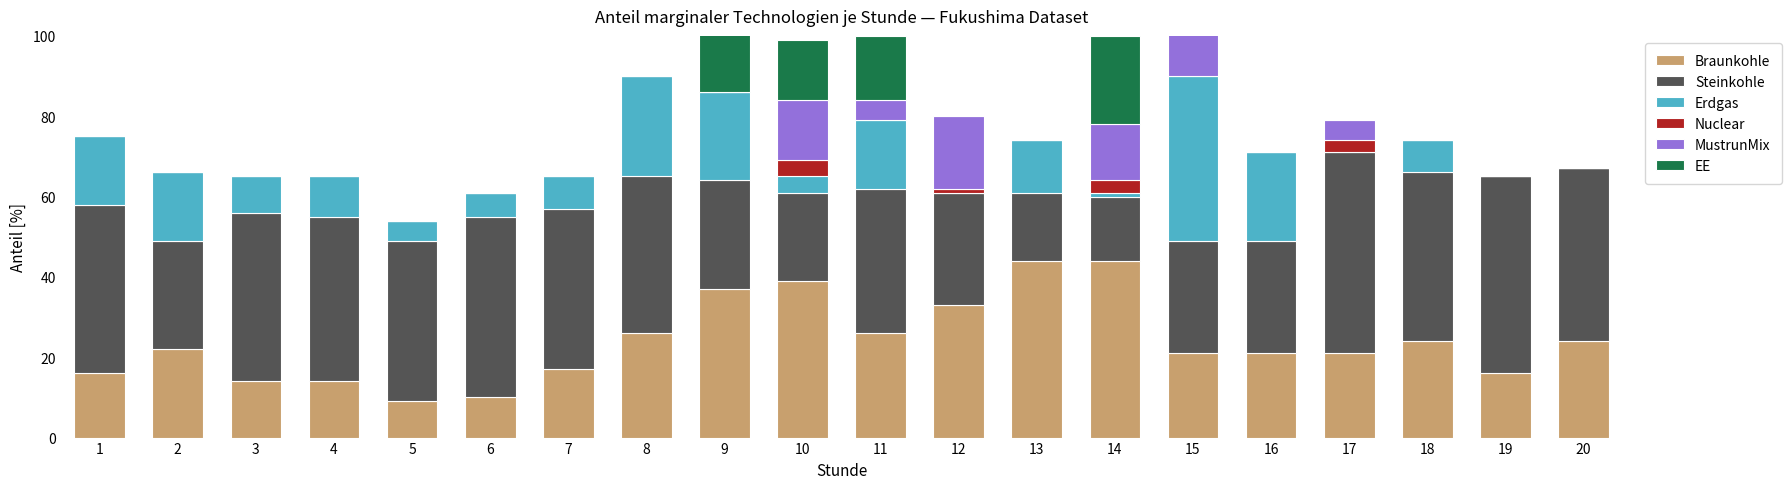

Are the bars horizontal?

No